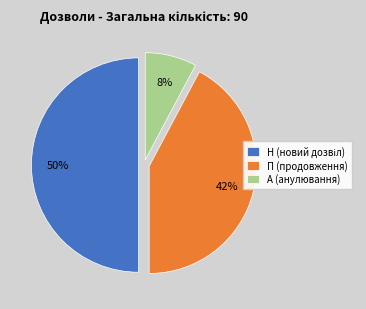

The А (анулювання) slice represents 22% of the pie. True or false?

False